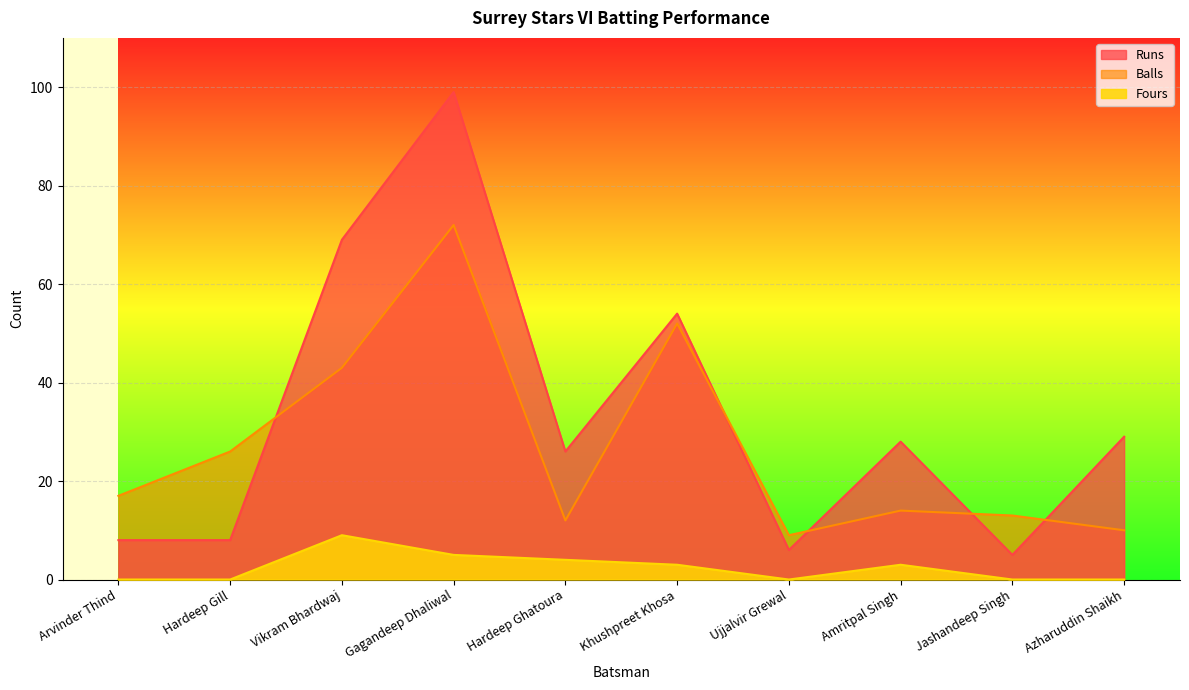

Reading left to right, transcribe all the data shown in this chart.

Runs: Arvinder Thind=8	Hardeep Gill=8	Vikram Bhardwaj=69	Gagandeep Dhaliwal=99	Hardeep Ghatoura=26	Khushpreet Khosa=54	Ujjalvir Grewal=6	Amritpal Singh=28	Jashandeep Singh=5	Azharuddin Shaikh=29
Balls: Arvinder Thind=17	Hardeep Gill=26	Vikram Bhardwaj=43	Gagandeep Dhaliwal=72	Hardeep Ghatoura=12	Khushpreet Khosa=52	Ujjalvir Grewal=9	Amritpal Singh=14	Jashandeep Singh=13	Azharuddin Shaikh=10
Fours: Arvinder Thind=0	Hardeep Gill=0	Vikram Bhardwaj=9	Gagandeep Dhaliwal=5	Hardeep Ghatoura=4	Khushpreet Khosa=3	Ujjalvir Grewal=0	Amritpal Singh=3	Jashandeep Singh=0	Azharuddin Shaikh=0